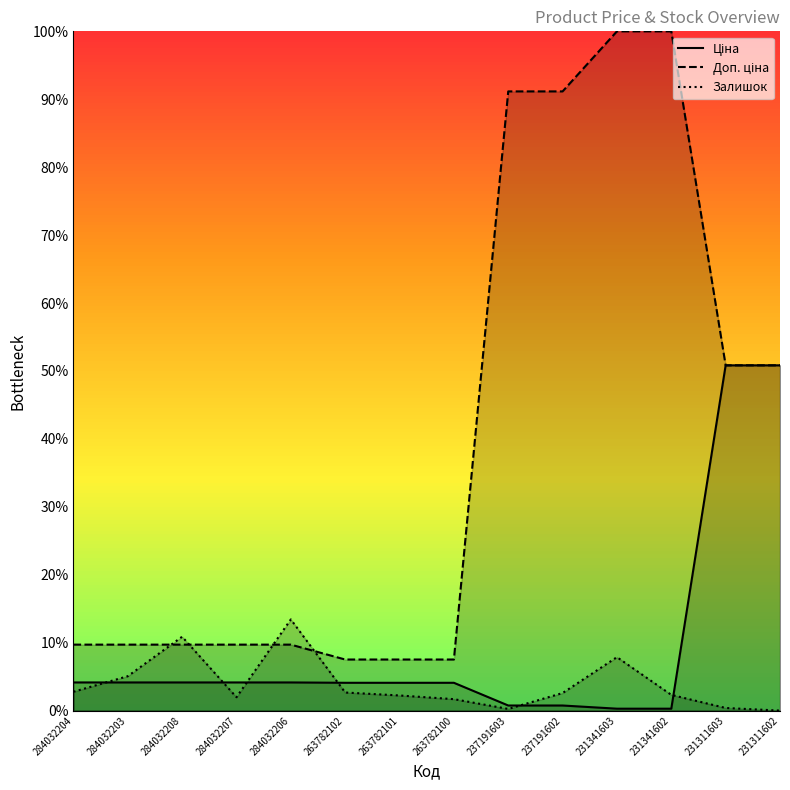

How many categories are shown in the chart?

14